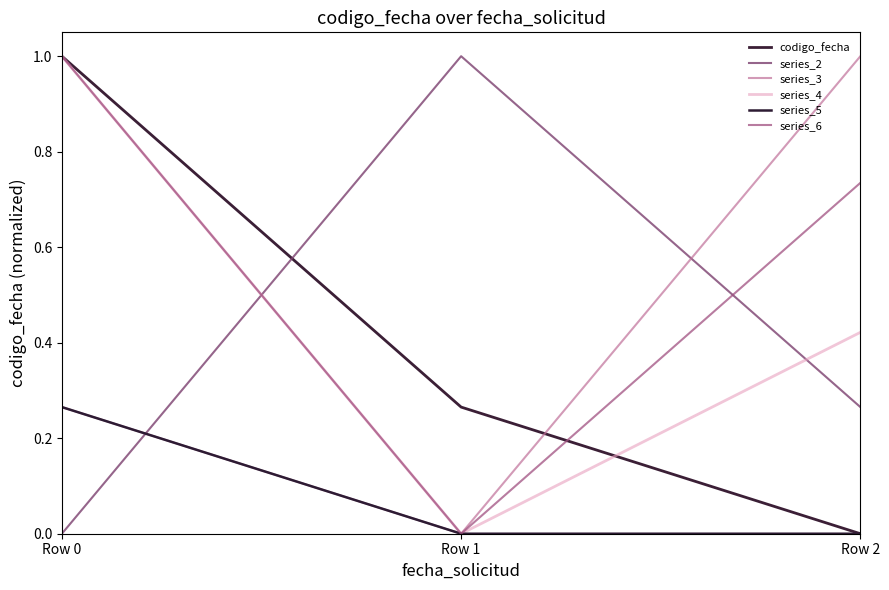

What is the difference between the series_5 values at Row 0 and Row 1?

0.3